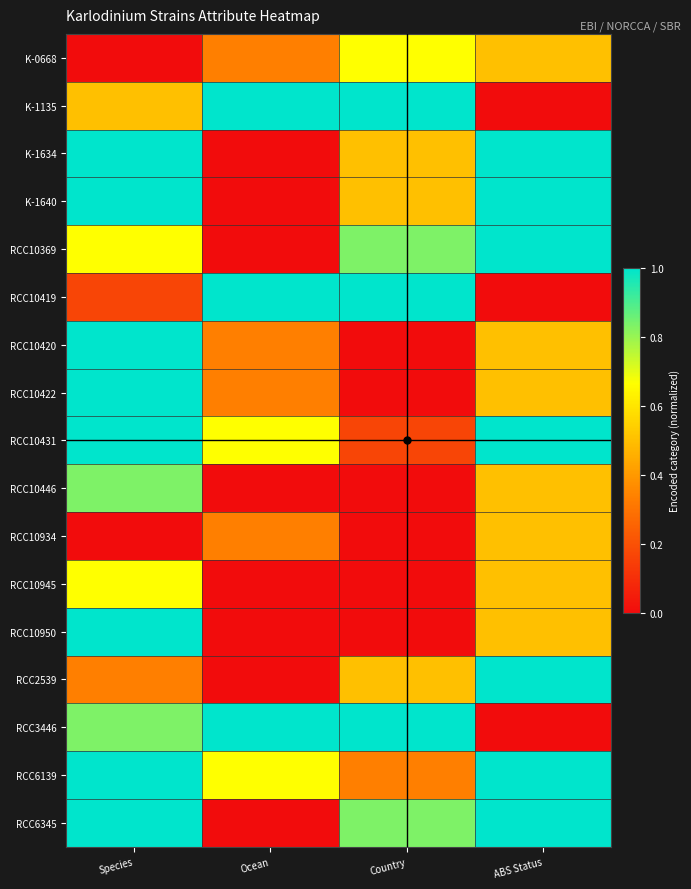

Reading left to right, what are all the values shown in this chart?

K-0668: Species=0.0	Ocean=0.3	Country=0.7	ABS Status=0.5
K-1135: Species=0.5	Ocean=1.0	Country=1.0	ABS Status=0.0
K-1634: Species=1.0	Ocean=0.0	Country=0.5	ABS Status=1.0
K-1640: Species=1.0	Ocean=0.0	Country=0.5	ABS Status=1.0
RCC10369: Species=0.7	Ocean=0.0	Country=0.8	ABS Status=1.0
RCC10419: Species=0.2	Ocean=1.0	Country=1.0	ABS Status=0.0
RCC10420: Species=1.0	Ocean=0.3	Country=0.0	ABS Status=0.5
RCC10422: Species=1.0	Ocean=0.3	Country=0.0	ABS Status=0.5
RCC10431: Species=1.0	Ocean=0.7	Country=0.2	ABS Status=1.0
RCC10446: Species=0.8	Ocean=0.0	Country=0.0	ABS Status=0.5
RCC10934: Species=0.0	Ocean=0.3	Country=0.0	ABS Status=0.5
RCC10945: Species=0.7	Ocean=0.0	Country=0.0	ABS Status=0.5
RCC10950: Species=1.0	Ocean=0.0	Country=0.0	ABS Status=0.5
RCC2539: Species=0.3	Ocean=0.0	Country=0.5	ABS Status=1.0
RCC3446: Species=0.8	Ocean=1.0	Country=1.0	ABS Status=0.0
RCC6139: Species=1.0	Ocean=0.7	Country=0.3	ABS Status=1.0
RCC6345: Species=1.0	Ocean=0.0	Country=0.8	ABS Status=1.0